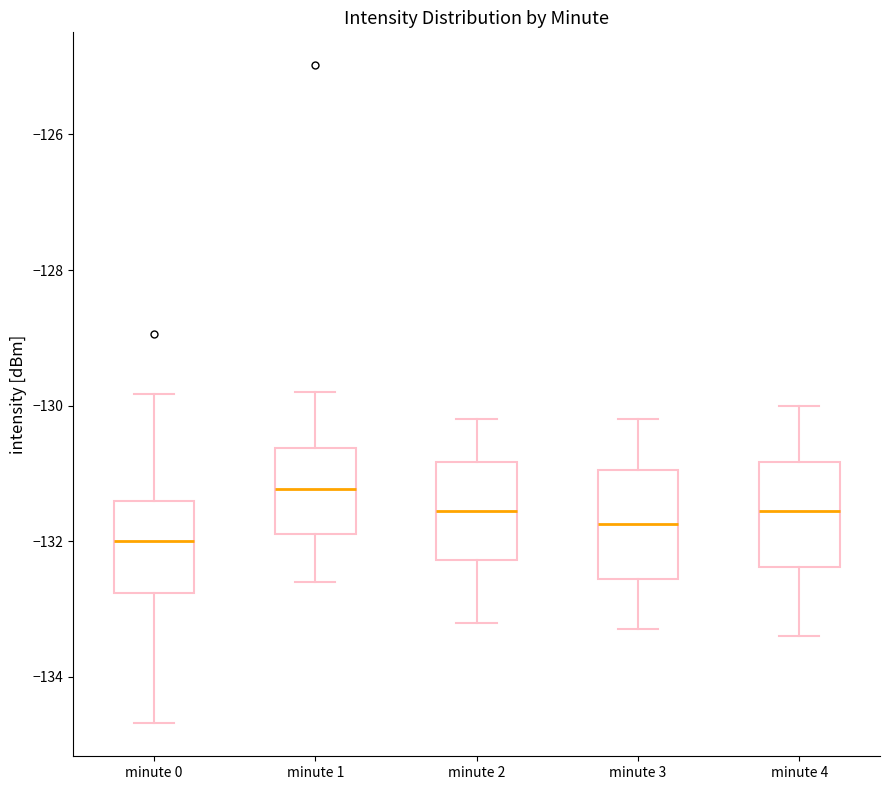

Where is the upper edge of the box for minute 0 on the y-axis? The values are not printed on the chart, so give them approximately, as read against the axis.

-131.4